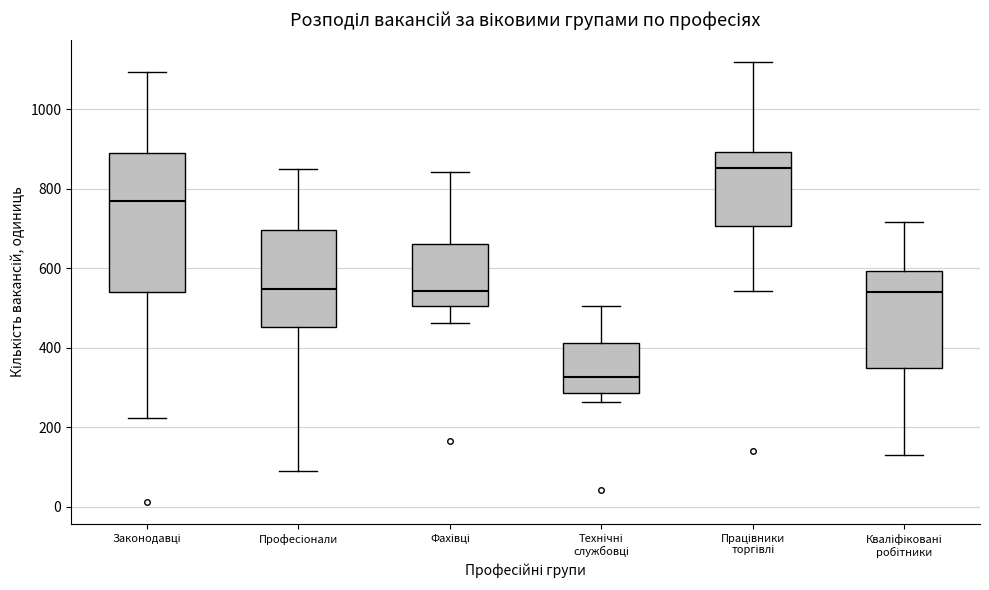

Which box's median line is the highest?

Працівники торгівлі